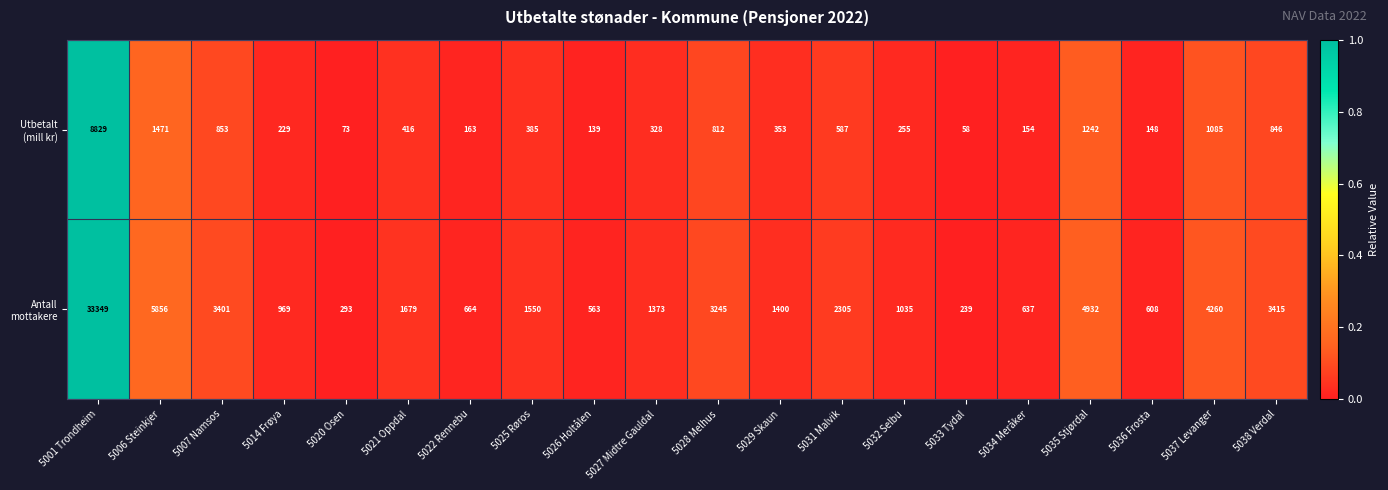

Which label corresponds to the largest value in the chart?

5001 Trondheim